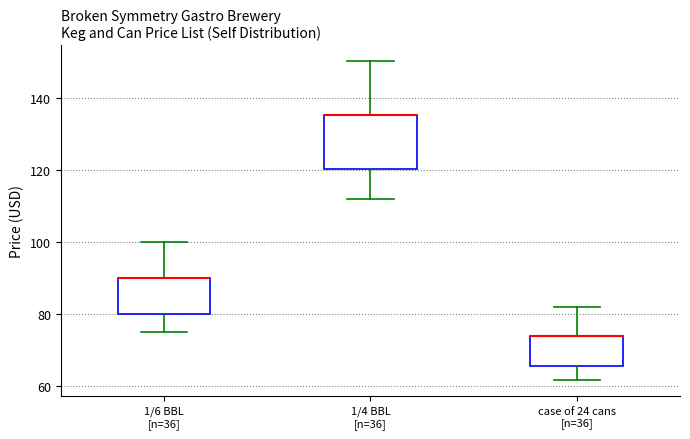

Which box is the tallest, from its lower edge to its upper edge?

1/4 BBL [n=36]